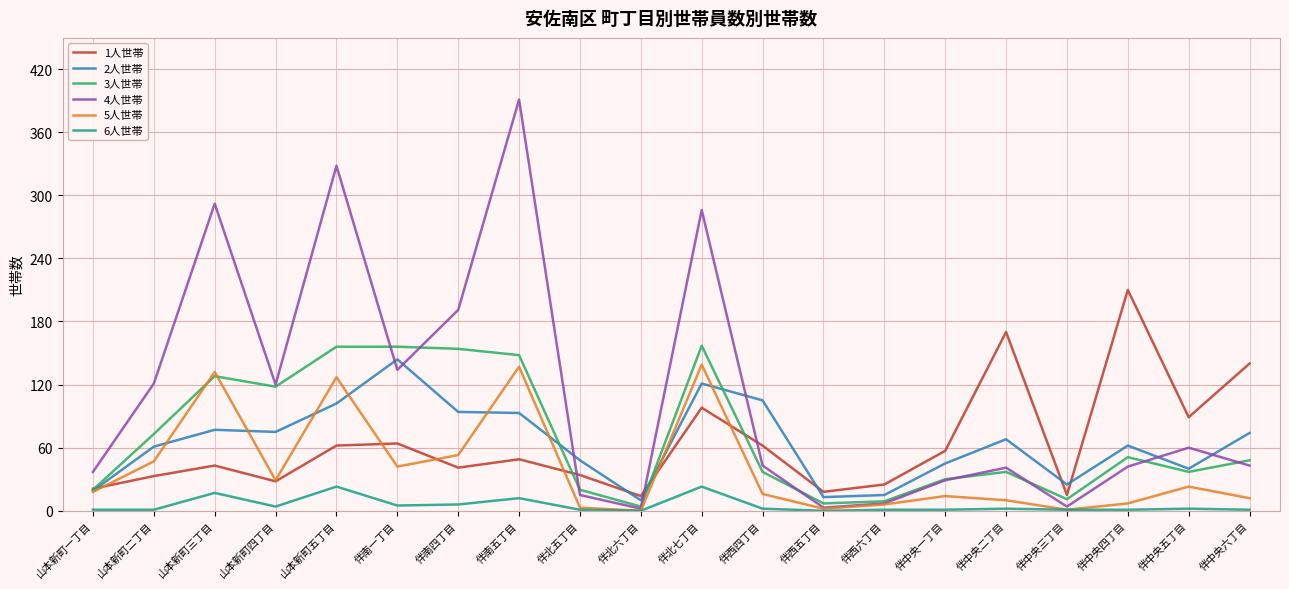

Which series has the largest total across all categories?

4人世帯